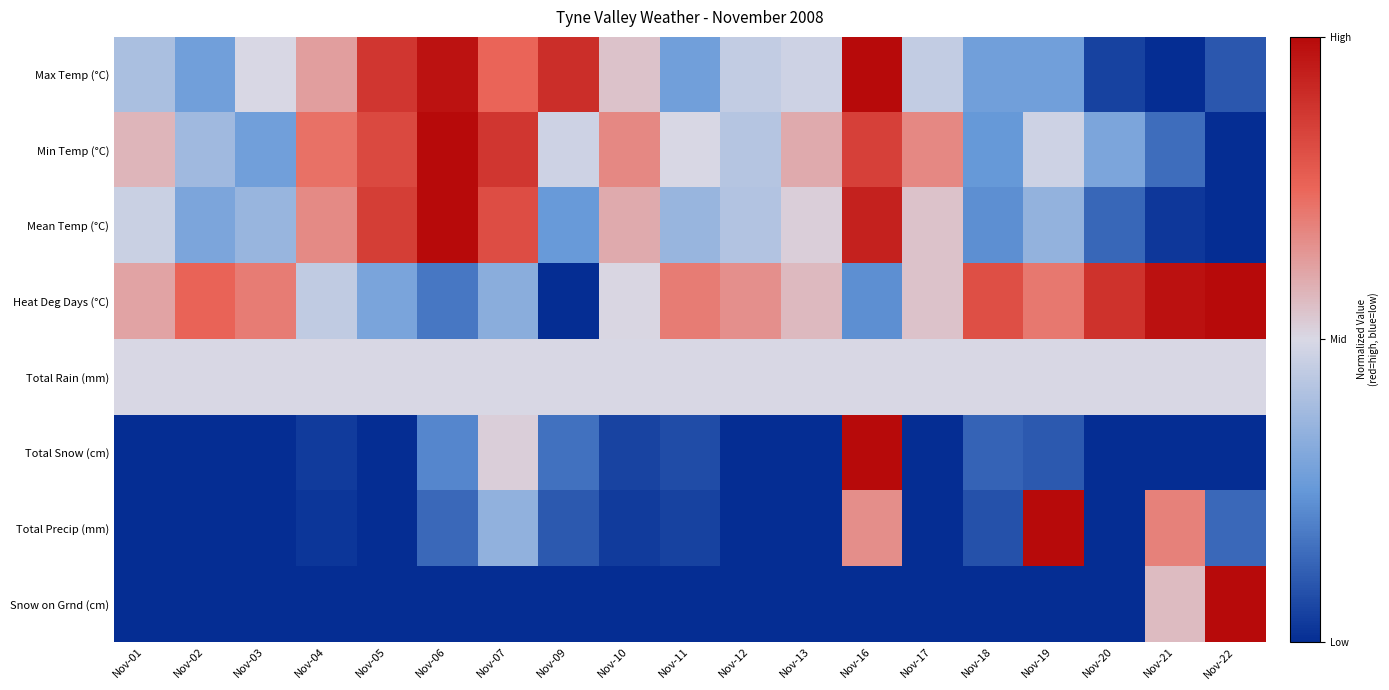

Reading right to left, extract all data points from this chart.

Max Temp (°C): Nov-22=-0.8	Nov-21=-1.0	Nov-20=-0.9	Nov-19=-0.4	Nov-18=-0.4	Nov-17=-0.1	Nov-16=1.0	Nov-13=-0.1	Nov-12=-0.1	Nov-11=-0.4	Nov-10=0.1	Nov-09=0.8	Nov-07=0.5	Nov-06=0.9	Nov-05=0.8	Nov-04=0.2	Nov-03=0.0	Nov-02=-0.4	Nov-01=-0.2
Min Temp (°C): Nov-22=-1.0	Nov-21=-0.7	Nov-20=-0.4	Nov-19=-0.1	Nov-18=-0.5	Nov-17=0.4	Nov-16=0.7	Nov-13=0.2	Nov-12=-0.2	Nov-11=0.0	Nov-10=0.4	Nov-09=-0.1	Nov-07=0.8	Nov-06=1.0	Nov-05=0.6	Nov-04=0.4	Nov-03=-0.4	Nov-02=-0.2	Nov-01=0.1
Mean Temp (°C): Nov-22=-1.0	Nov-21=-0.9	Nov-20=-0.7	Nov-19=-0.3	Nov-18=-0.5	Nov-17=0.1	Nov-16=0.9	Nov-13=0.0	Nov-12=-0.2	Nov-11=-0.3	Nov-10=0.2	Nov-09=-0.5	Nov-07=0.6	Nov-06=1.0	Nov-05=0.7	Nov-04=0.3	Nov-03=-0.3	Nov-02=-0.4	Nov-01=-0.1
Heat Deg Days (°C): Nov-22=1.0	Nov-21=1.0	Nov-20=0.8	Nov-19=0.4	Nov-18=0.6	Nov-17=0.1	Nov-16=-0.5	Nov-13=0.1	Nov-12=0.3	Nov-11=0.4	Nov-10=0.0	Nov-09=-1.0	Nov-07=-0.3	Nov-06=-0.6	Nov-05=-0.4	Nov-04=-0.1	Nov-03=0.4	Nov-02=0.5	Nov-01=0.2
Total Rain (mm): Nov-22=0.0	Nov-21=0.0	Nov-20=0.0	Nov-19=0.0	Nov-18=0.0	Nov-17=0.0	Nov-16=0.0	Nov-13=0.0	Nov-12=0.0	Nov-11=0.0	Nov-10=0.0	Nov-09=0.0	Nov-07=0.0	Nov-06=0.0	Nov-05=0.0	Nov-04=0.0	Nov-03=0.0	Nov-02=0.0	Nov-01=0.0
Total Snow (cm): Nov-22=-1.0	Nov-21=-1.0	Nov-20=-1.0	Nov-19=-0.8	Nov-18=-0.8	Nov-17=-1.0	Nov-16=1.0	Nov-13=-1.0	Nov-12=-1.0	Nov-11=-0.9	Nov-10=-0.9	Nov-09=-0.7	Nov-07=0.0	Nov-06=-0.6	Nov-05=-1.0	Nov-04=-0.9	Nov-03=-1.0	Nov-02=-1.0	Nov-01=-1.0
Total Precip (mm): Nov-22=-0.7	Nov-21=0.4	Nov-20=-1.0	Nov-19=1.0	Nov-18=-0.8	Nov-17=-1.0	Nov-16=0.3	Nov-13=-1.0	Nov-12=-1.0	Nov-11=-0.9	Nov-10=-0.9	Nov-09=-0.8	Nov-07=-0.3	Nov-06=-0.7	Nov-05=-1.0	Nov-04=-1.0	Nov-03=-1.0	Nov-02=-1.0	Nov-01=-1.0
Snow on Grnd (cm): Nov-22=1.0	Nov-21=0.1	Nov-20=-1.0	Nov-19=-1.0	Nov-18=-1.0	Nov-17=-1.0	Nov-16=-1.0	Nov-13=-1.0	Nov-12=-1.0	Nov-11=-1.0	Nov-10=-1.0	Nov-09=-1.0	Nov-07=-1.0	Nov-06=-1.0	Nov-05=-1.0	Nov-04=-1.0	Nov-03=-1.0	Nov-02=-1.0	Nov-01=-1.0